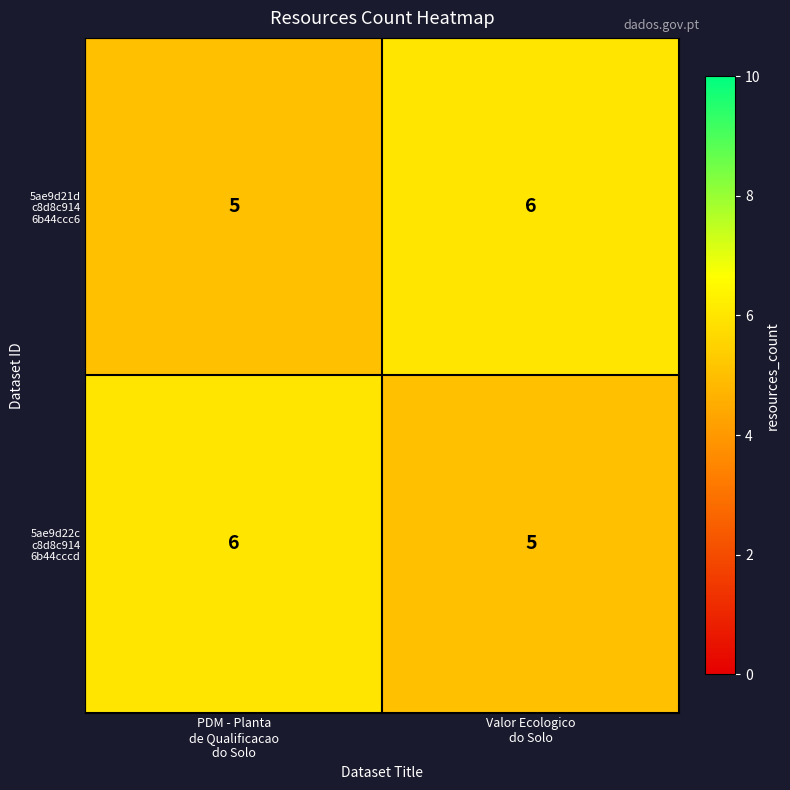

List the series in order of their peak value, highest first.

5ae9d21d c8d8c914 6b44ccc6, 5ae9d22c c8d8c914 6b44cccd